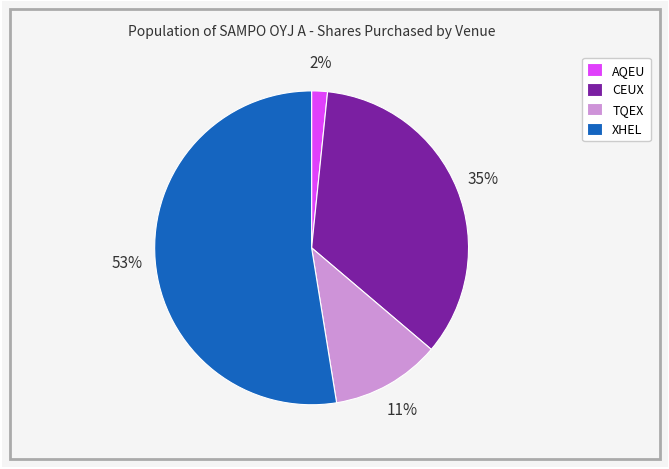

The XHEL slice represents 53% of the pie. True or false?

True